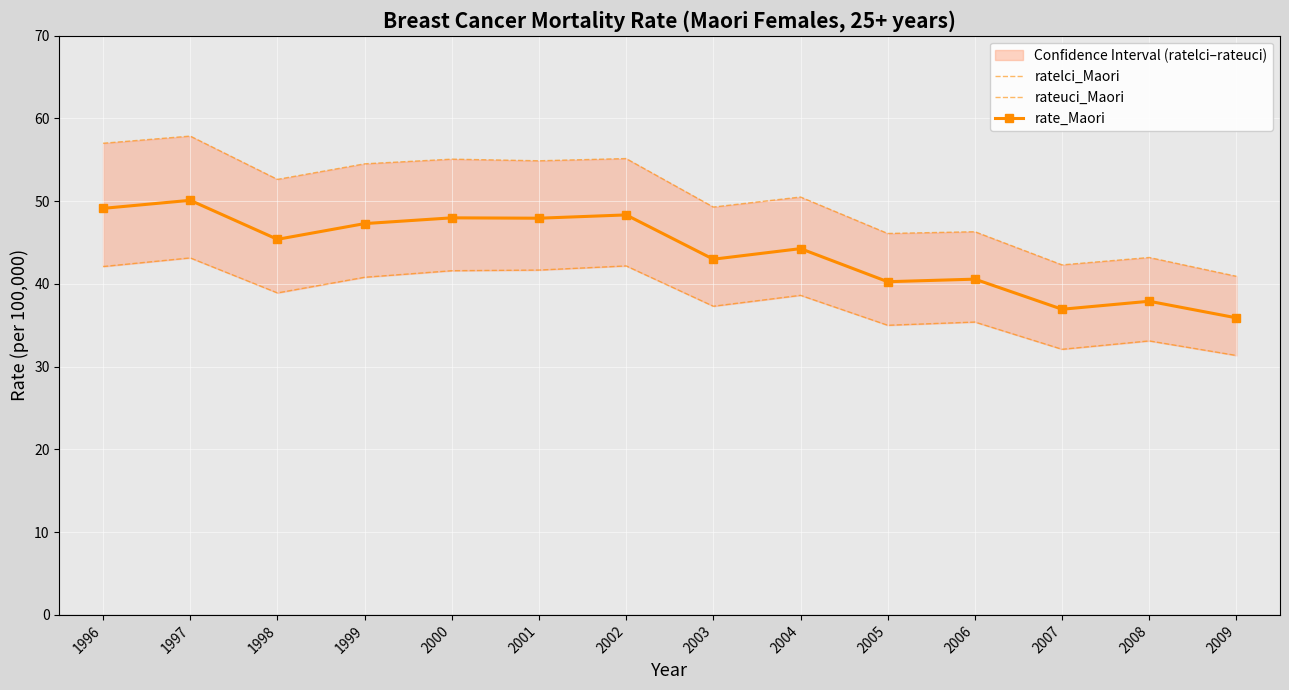

Which series has the widest spread of values?

rateuci_Maori